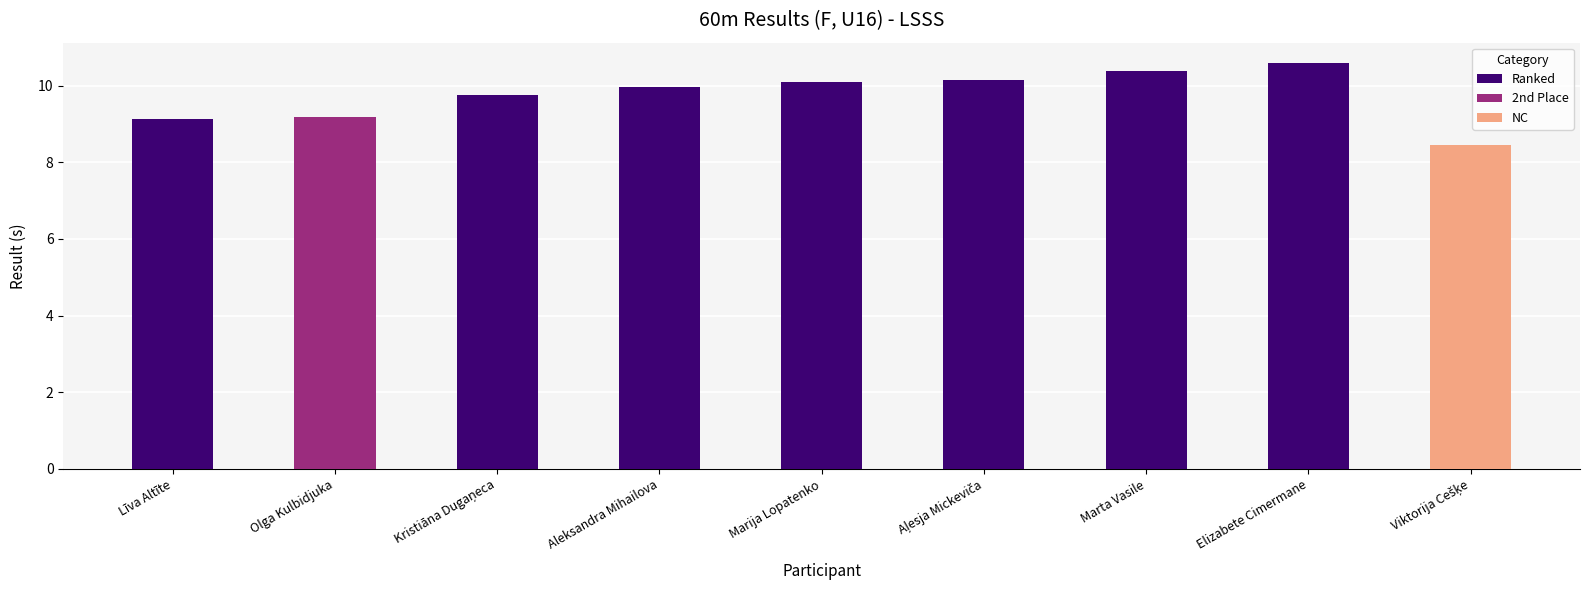

The value at Elizabete Cimermane is 3.4. True or false?

False